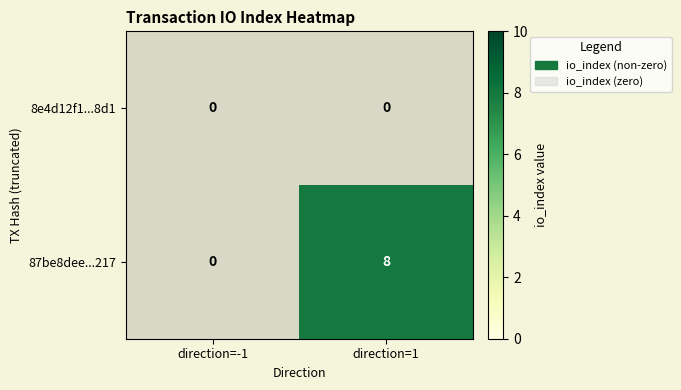

Between direction=-1 and direction=1, which series saw the biggest shift?

87be8dee...217